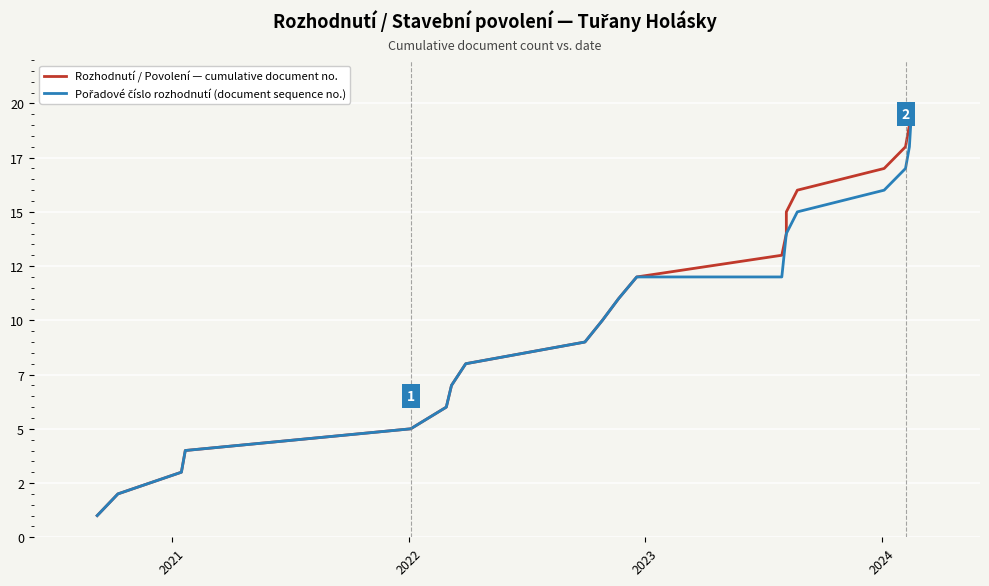

What is the maximum value for Rozhodnutí / Povolení — cumulative document no.?

20